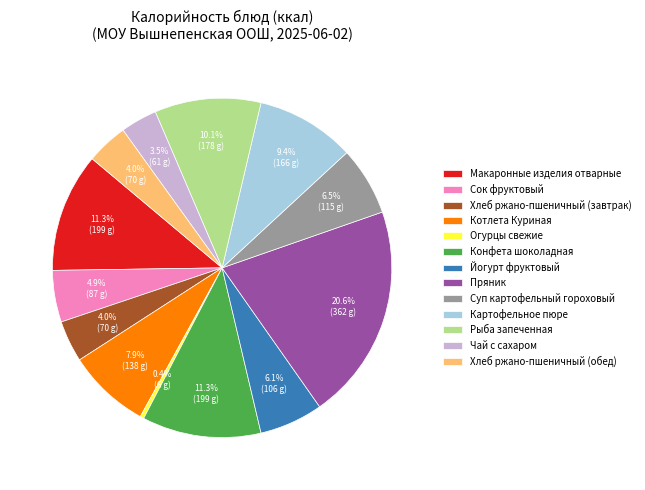

Which has a higher value, Чай с сахаром or Картофельное пюре?

Картофельное пюре